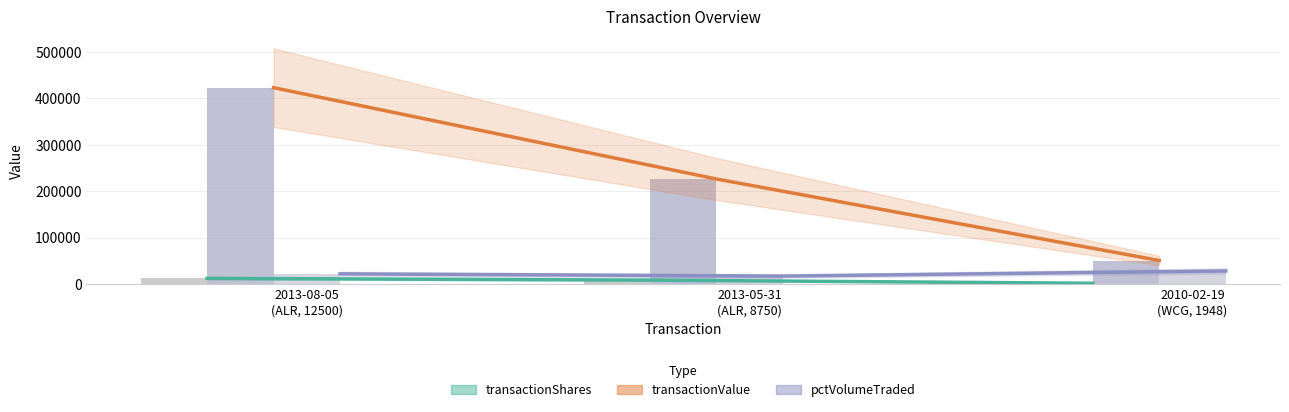

Reading left to right, transcribe all the data shown in this chart.

transactionShares trend: 12500	8750	1948
transactionValue trend: 422750	226240	50872
pctVolumeTraded trend: 22178	17373	28438
transactionShares: 12500	8750	1948
transactionValue: 422750	226240	50872
pctVolumeTraded: 22178	17373	28438